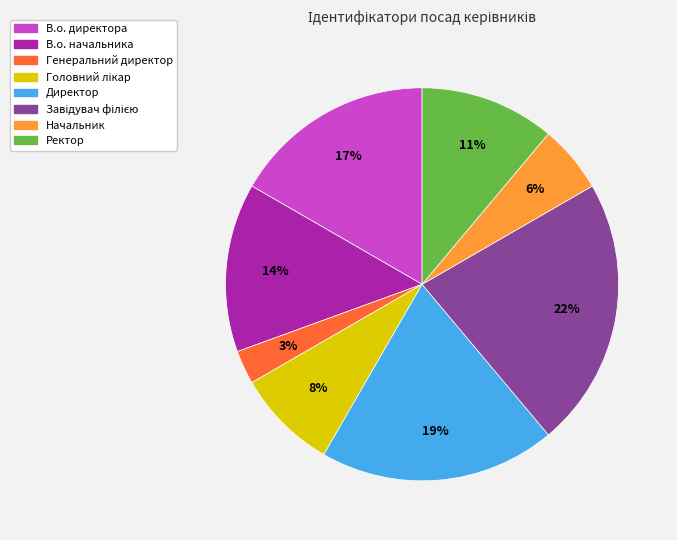

What percentage is the В.о. начальника slice, to the nearest percent?

14%